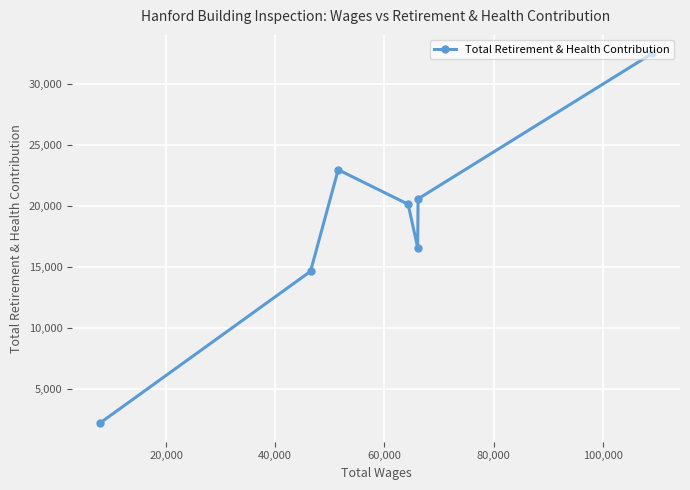

What is the minimum value shown in the chart?

2201